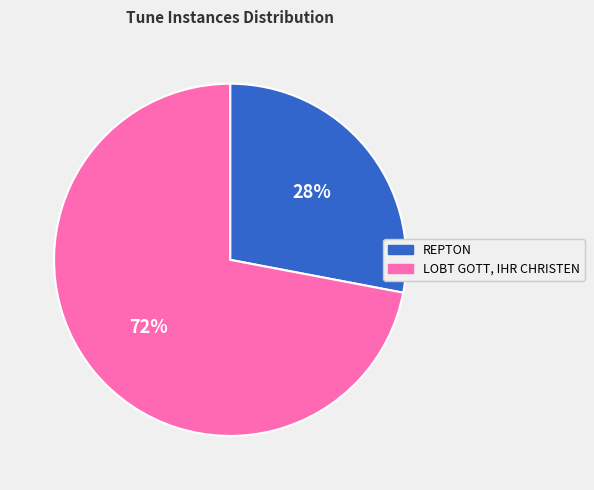

What percentage is the LOBT GOTT, IHR CHRISTEN slice, to the nearest percent?

72%